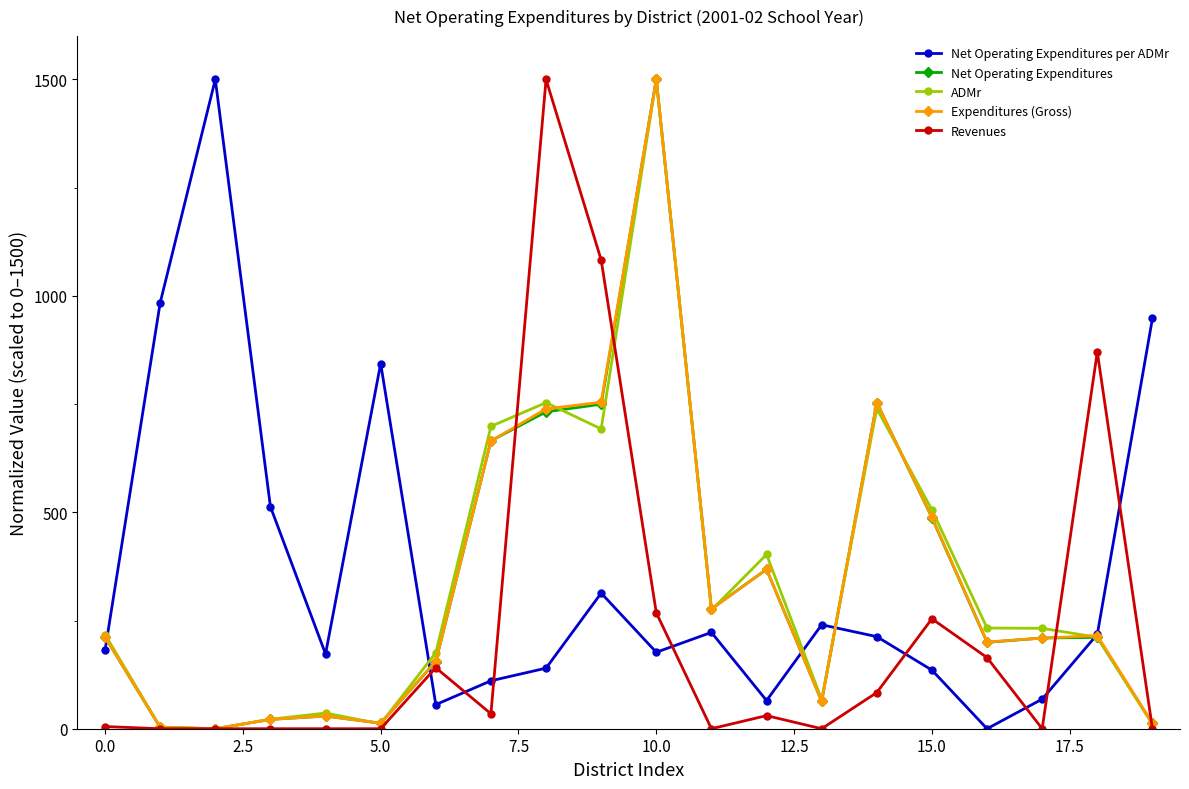

Does the chart display data point markers on the line(s)?

Yes